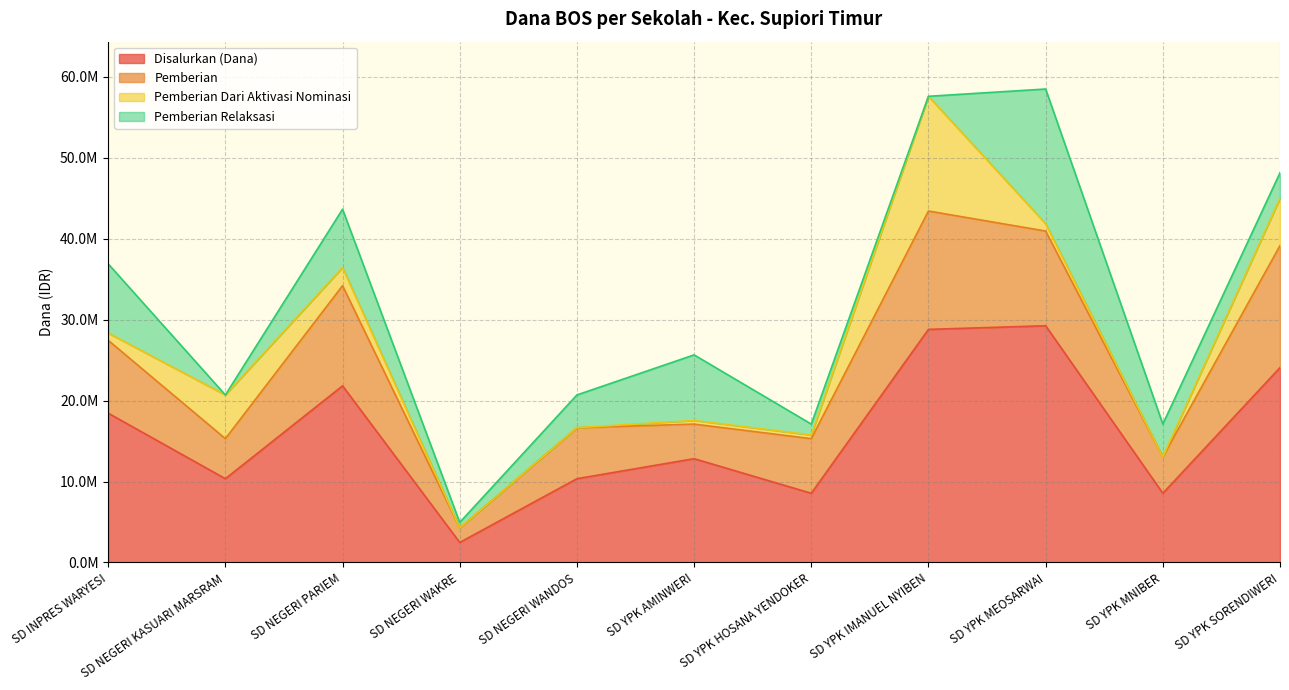

Between SD YPK MEOSARWAI and SD YPK HOSANA YENDOKER, which is larger?

SD YPK MEOSARWAI